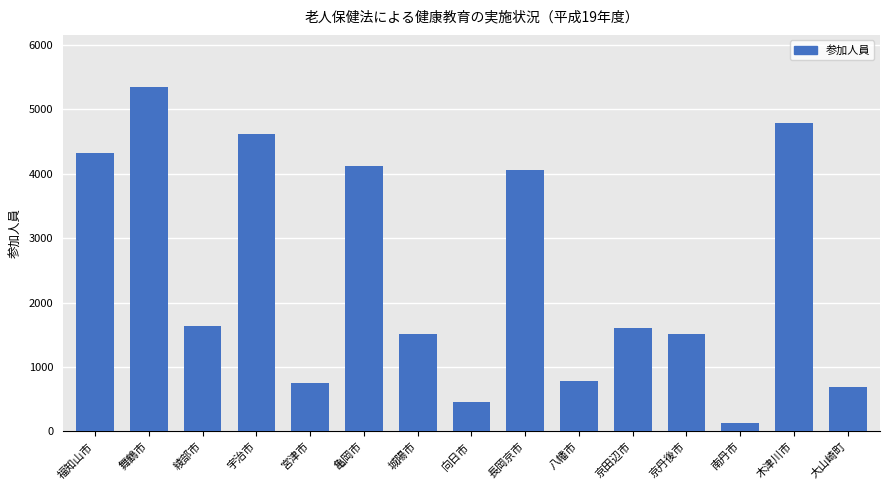

What is the average value?

2422